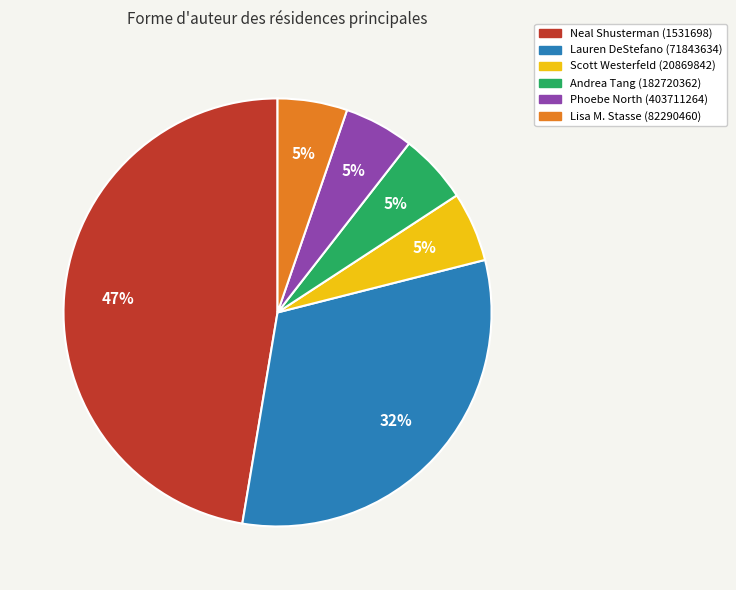

Does Andrea Tang (182720362) account for over 50% of the chart?

No